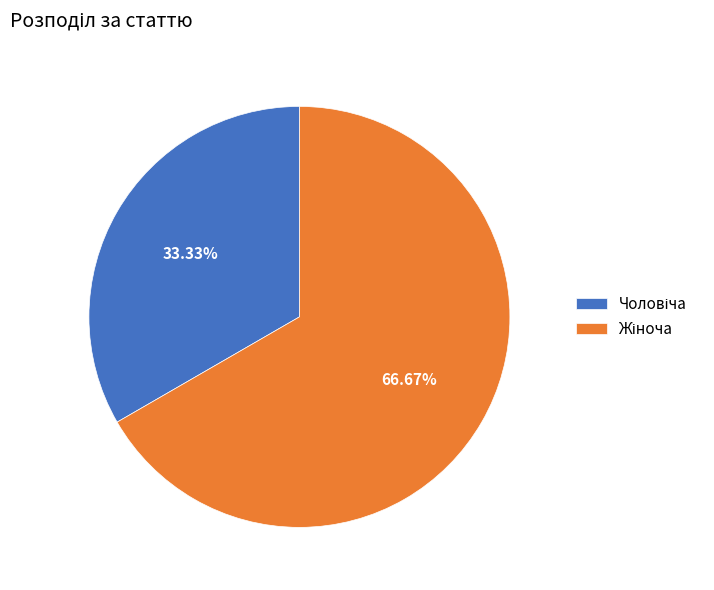

Does any single category account for the majority?

Yes